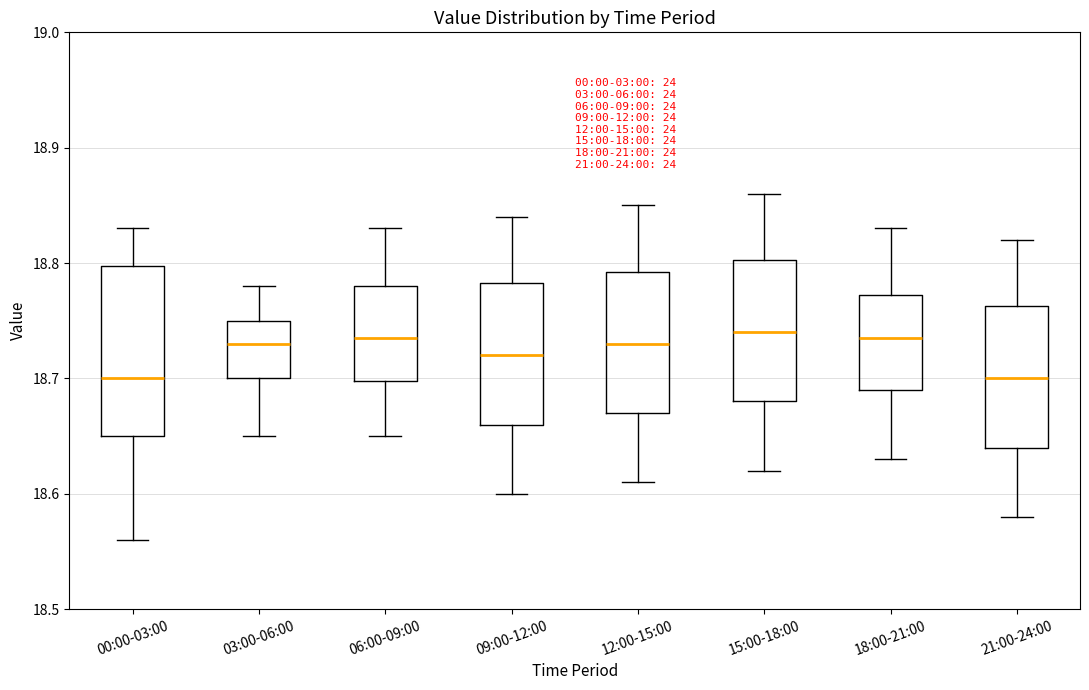

Reading left to right, transcribe this box plot: for each box, give where its median line is, the range the box spans, and where its two whiskers end, as read against the y-axis. The values are not printed on the chart, so give them approximately, as read against the axis.

00:00-03:00: median 18.70, box 18.65 to 18.80, whiskers 18.56 to 18.83
03:00-06:00: median 18.73, box 18.70 to 18.75, whiskers 18.65 to 18.78
06:00-09:00: median 18.74, box 18.70 to 18.78, whiskers 18.65 to 18.83
09:00-12:00: median 18.72, box 18.66 to 18.78, whiskers 18.60 to 18.84
12:00-15:00: median 18.73, box 18.67 to 18.79, whiskers 18.61 to 18.85
15:00-18:00: median 18.74, box 18.68 to 18.80, whiskers 18.62 to 18.86
18:00-21:00: median 18.74, box 18.69 to 18.77, whiskers 18.63 to 18.83
21:00-24:00: median 18.70, box 18.64 to 18.76, whiskers 18.58 to 18.82